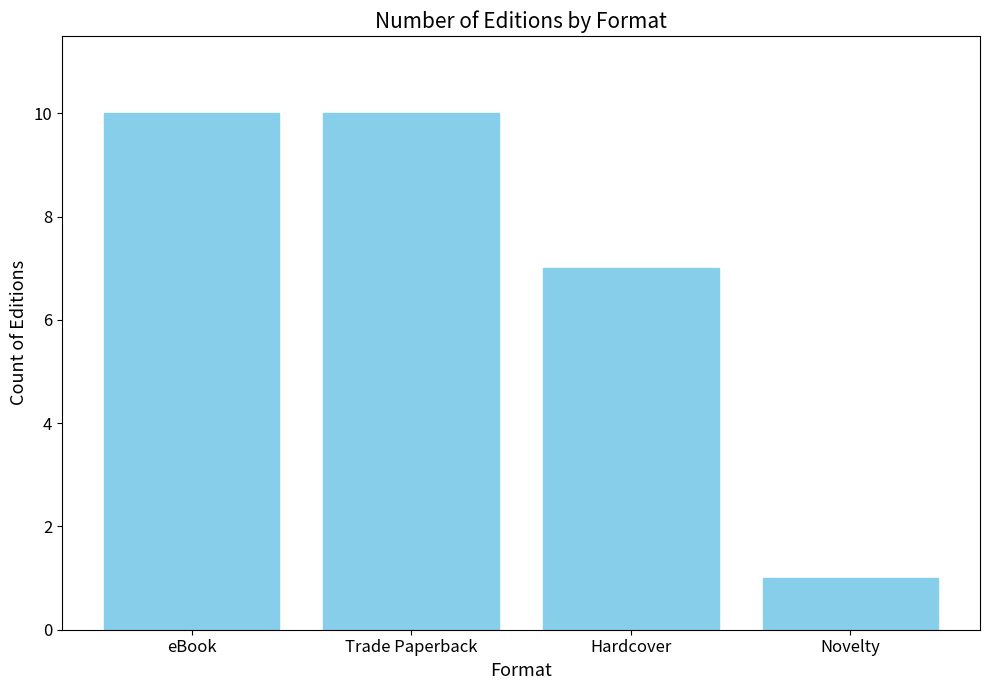

Which label corresponds to the smallest value in the chart?

Novelty